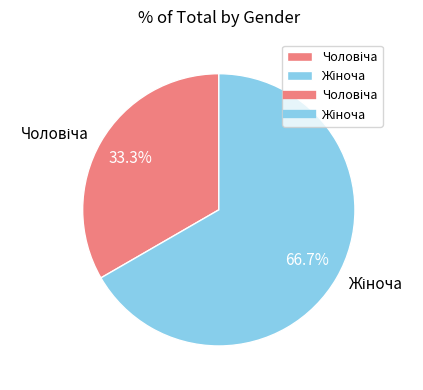

Is there a majority slice in this chart?

Yes